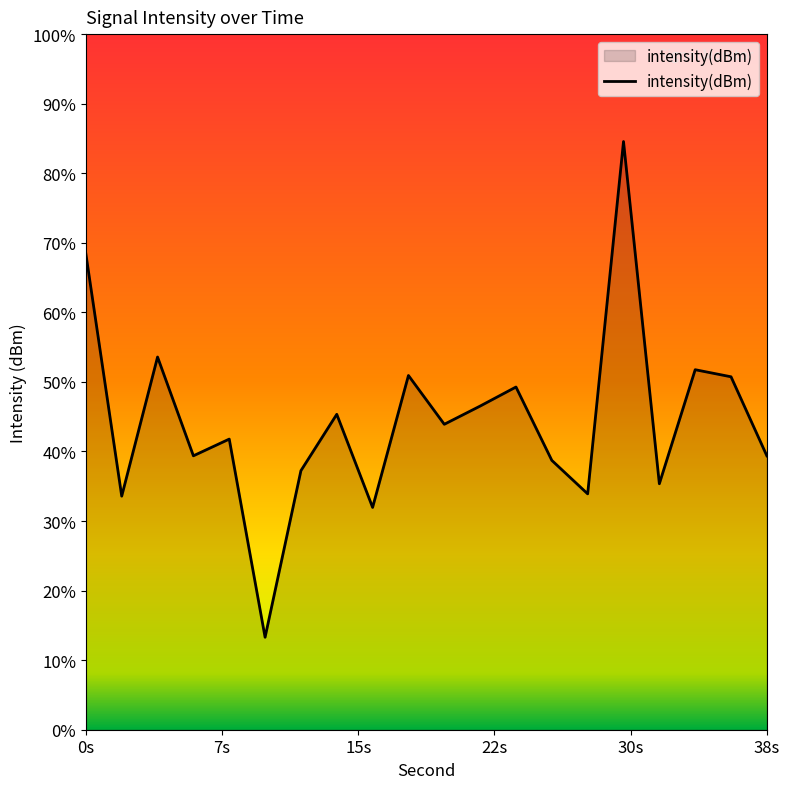

Does the chart display data point markers on the line(s)?

No